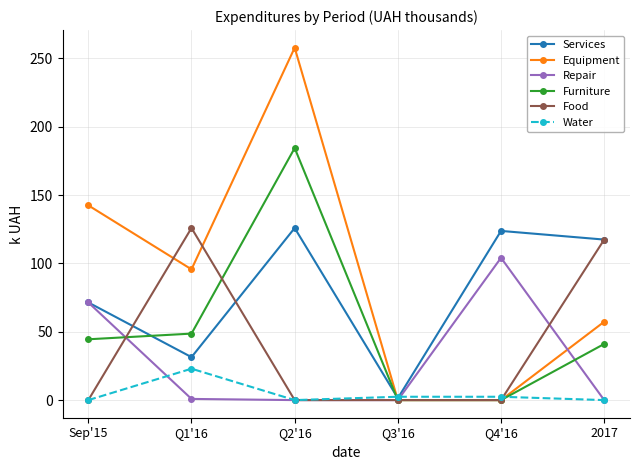

True or false: Equipment has more than 0 interior local peaks.

True